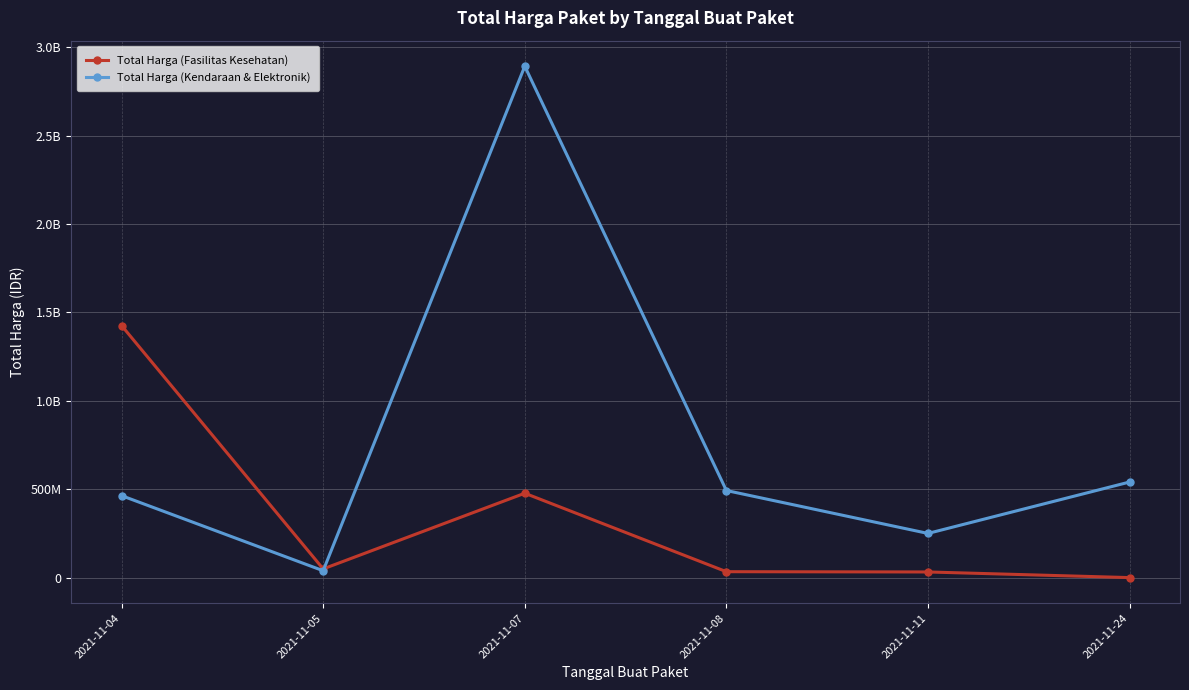

How many interior local peaks does the Total Harga (Kendaraan & Elektronik) series have?

1